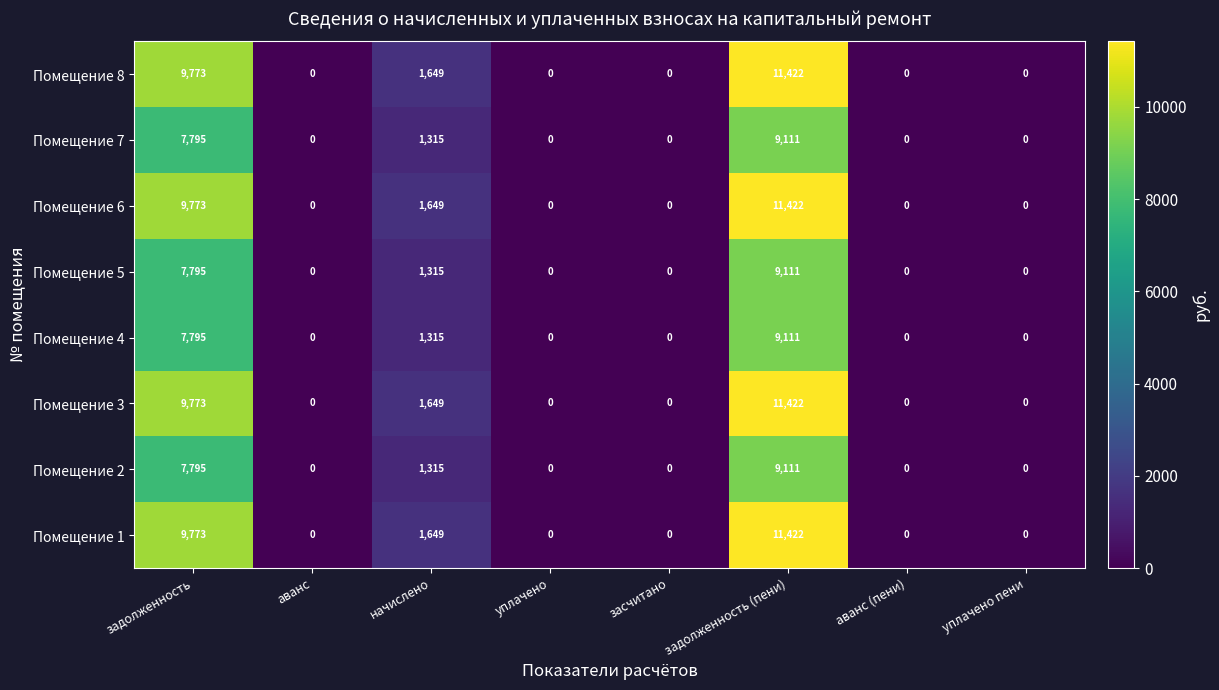

At which label does Помещение 8 reach its peak?

задолженность (пени)